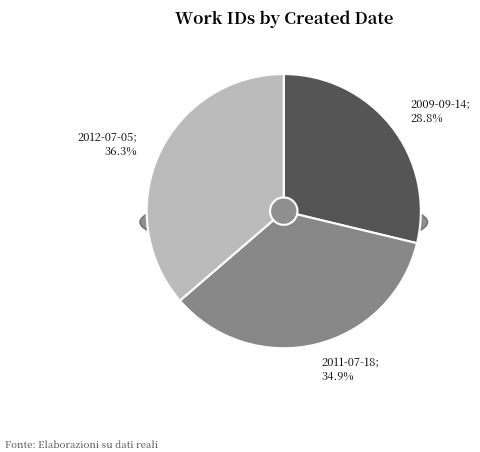

Is 2011-07-18 the majority of the pie?

No